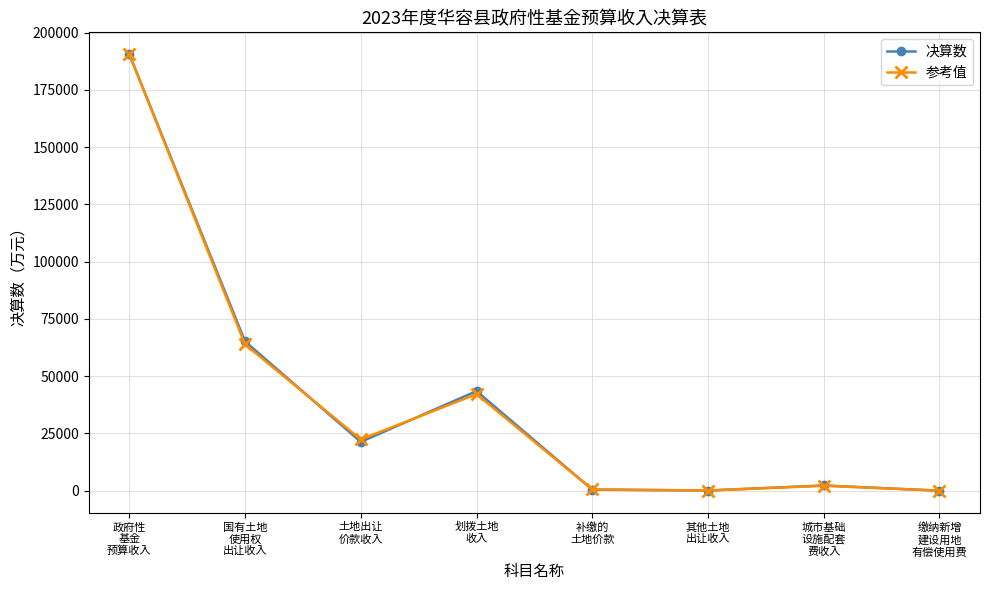

Is the value of 参考值 at 其他土地
出让收入 greater than the value of 决算数 at 国有土地
使用权
出让收入?

No